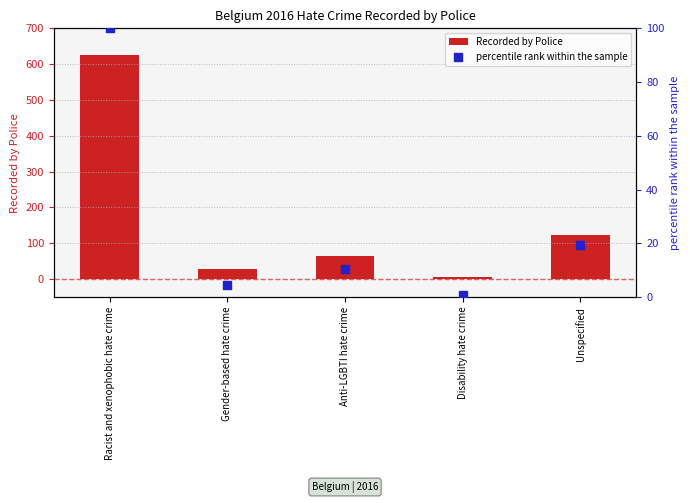

Is the value of percentile rank within the sample at Racist and xenophobic hate crime greater than the value of Recorded by Police at Gender-based hate crime?

Yes